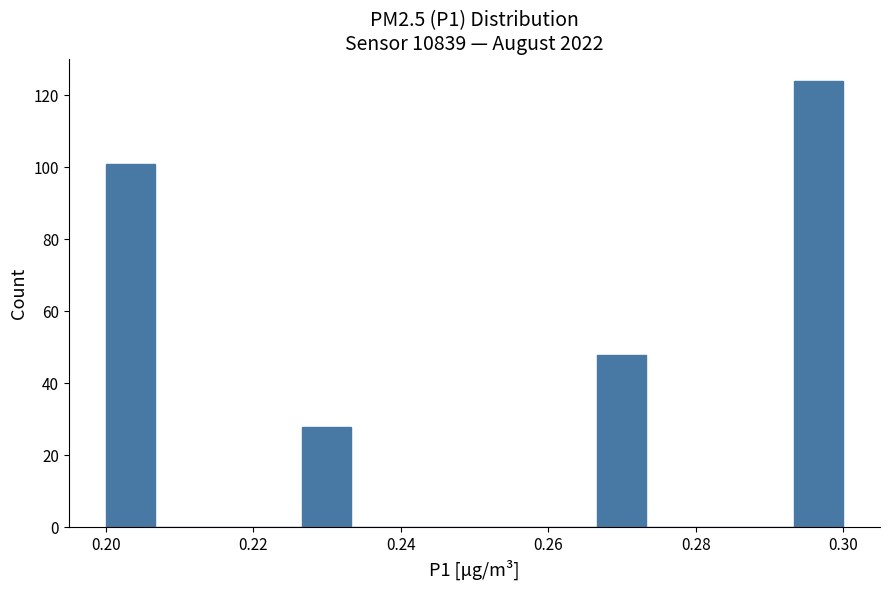

Read against the x-axis, roughly where is the centre of the tallest bar?

0.296